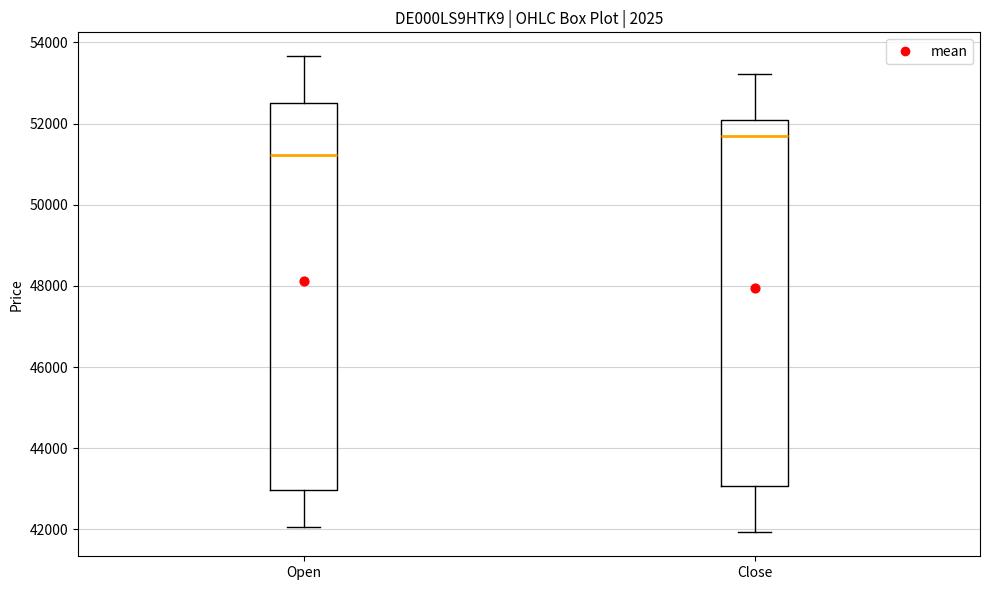

Where does the upper whisker of the box for Close end on the y-axis? The values are not printed on the chart, so give them approximately, as read against the axis.

53200